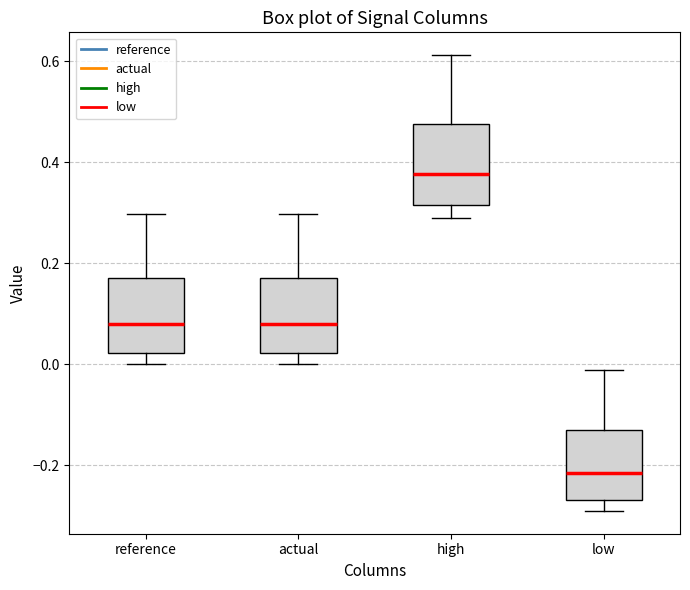

Reading left to right, read every box against the y-axis: the position of its median line, the range the box covers, and the ends of its whiskers. The values are not printed on the chart, so give them approximately, as read against the axis.

reference: median 0.08, box 0.02 to 0.18, whiskers 0.00 to 0.30
actual: median 0.08, box 0.02 to 0.18, whiskers 0.00 to 0.30
high: median 0.38, box 0.32 to 0.48, whiskers 0.28 to 0.62
low: median -0.22, box -0.26 to -0.14, whiskers -0.28 to -0.02